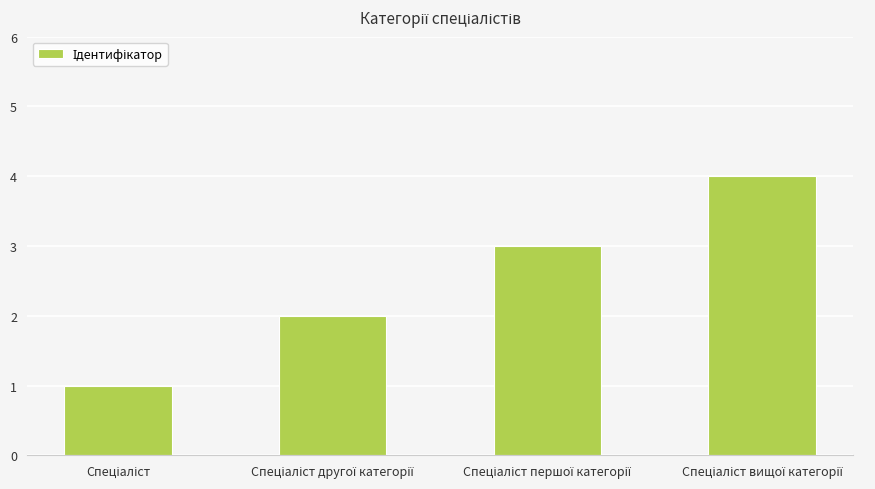

What is the difference between the maximum and minimum values?

3